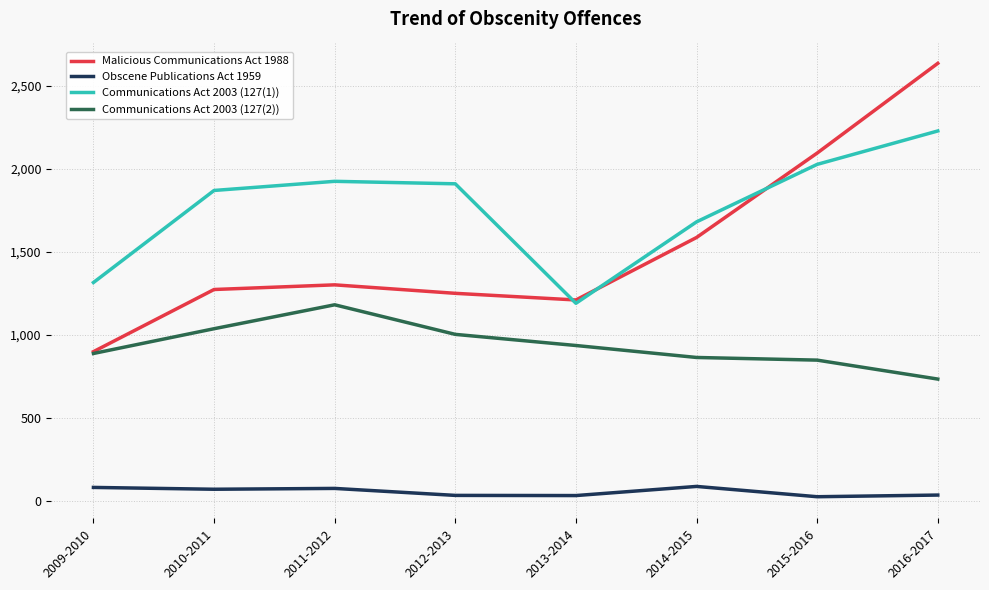

What are all the series names shown in the legend?

Malicious Communications Act 1988, Obscene Publications Act 1959, Communications Act 2003 (127(1)), Communications Act 2003 (127(2))